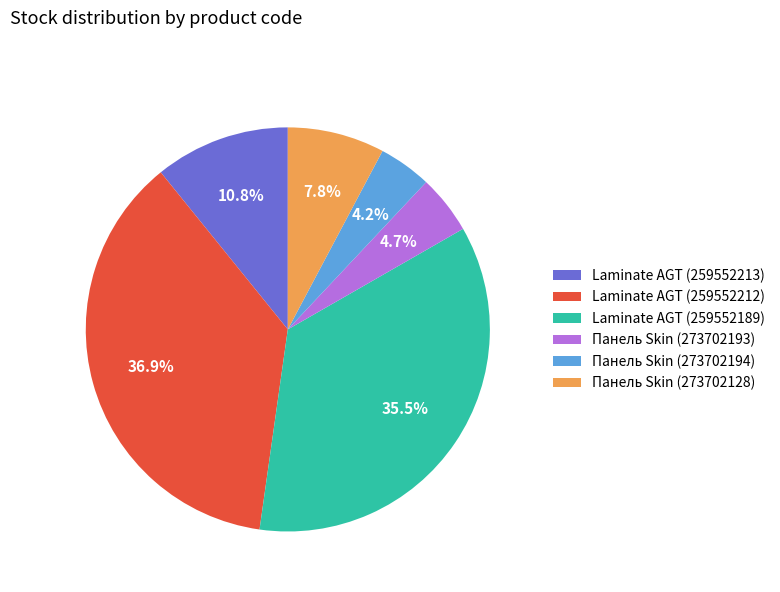

What percentage do Laminate AGT (259552189) and Панель Skin (273702128) together represent?

43.3%